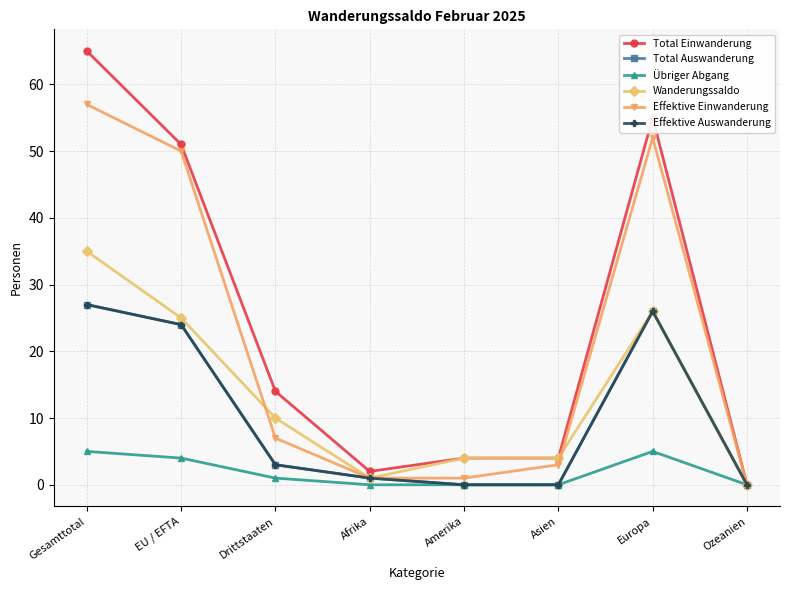

Is this an area chart (filled region under the line)?

No